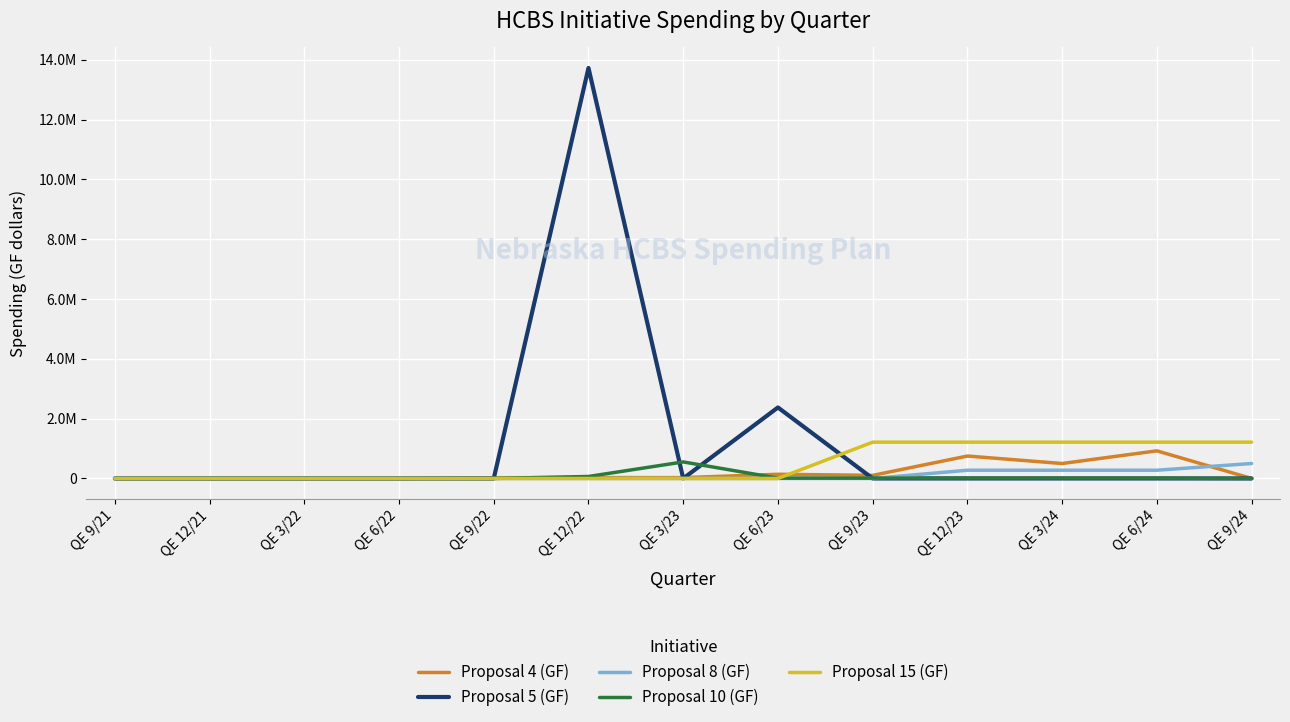

Reading left to right, extract all data points from this chart.

Proposal 4 (GF): QE 9/21=0	QE 12/21=0	QE 3/22=0	QE 6/22=0	QE 9/22=24533	QE 12/22=29850	QE 3/23=28215	QE 6/23=140155	QE 9/23=103581	QE 12/23=750000	QE 3/24=500000	QE 6/24=923666	QE 9/24=0
Proposal 5 (GF): QE 9/21=0	QE 12/21=0	QE 3/22=0	QE 6/22=0	QE 9/22=0	QE 12/22=13725566	QE 3/23=0	QE 6/23=2374083	QE 9/23=0	QE 12/23=0	QE 3/24=0	QE 6/24=0	QE 9/24=0
Proposal 8 (GF): QE 9/21=0	QE 12/21=0	QE 3/22=0	QE 6/22=0	QE 9/22=0	QE 12/22=0	QE 3/23=0	QE 6/23=0	QE 9/23=0	QE 12/23=275000	QE 3/24=275000	QE 6/24=275000	QE 9/24=500000
Proposal 10 (GF): QE 9/21=0	QE 12/21=0	QE 3/22=0	QE 6/22=0	QE 9/22=0	QE 12/22=66168	QE 3/23=552765	QE 6/23=11246	QE 9/23=11246	QE 12/23=11246	QE 3/24=11246	QE 6/24=11246	QE 9/24=0
Proposal 15 (GF): QE 9/21=0	QE 12/21=0	QE 3/22=0	QE 6/22=0	QE 9/22=0	QE 12/22=0	QE 3/23=0	QE 6/23=0	QE 9/23=1214286	QE 12/23=1214286	QE 3/24=1214286	QE 6/24=1214286	QE 9/24=1214286